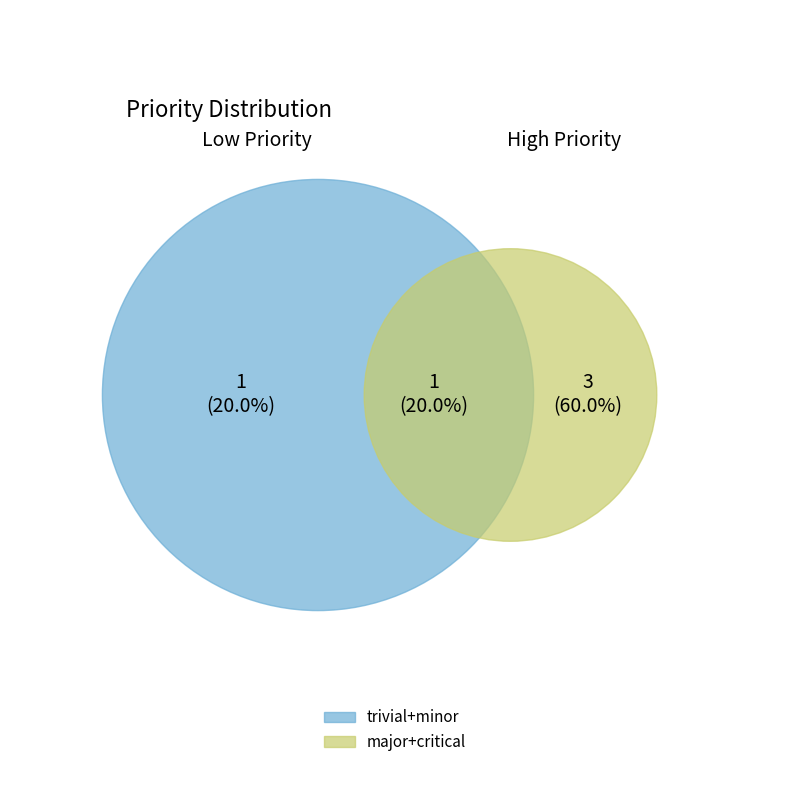

Is minor the majority of the pie?

No